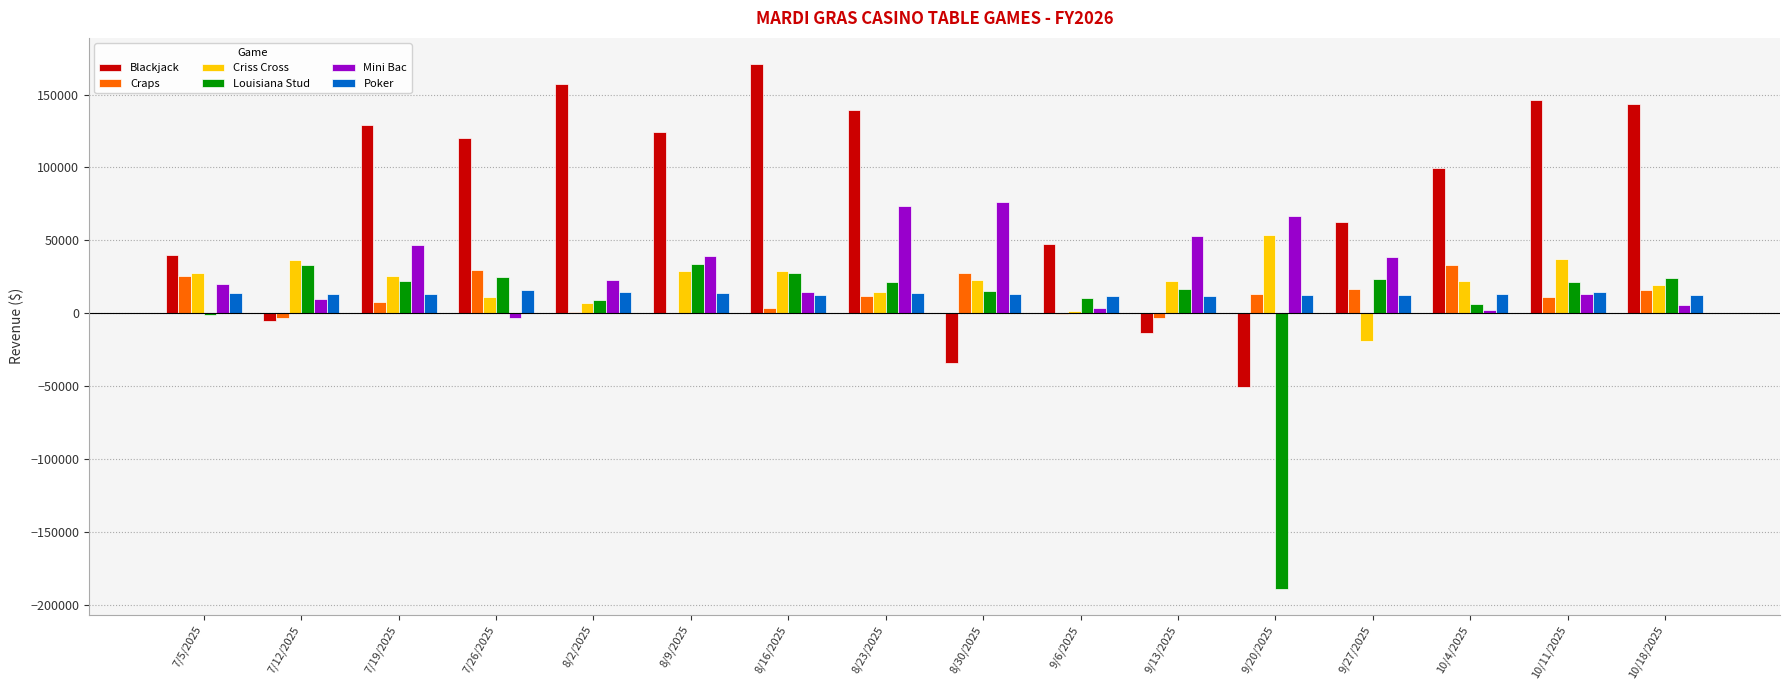

The value of Mini Bac at 9/13/2025 is 90990.4. True or false?

False